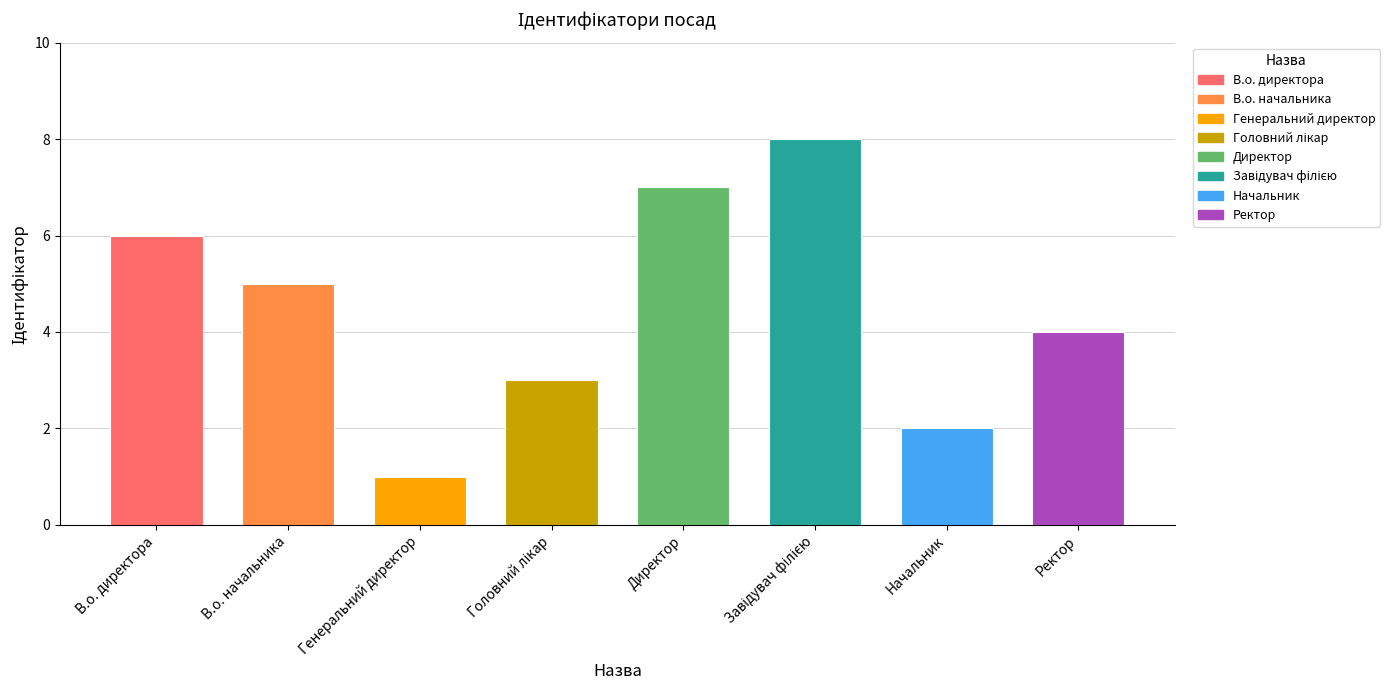

Reading right to left, what are all the values shown in this chart?

4	2	8	7	3	1	5	6